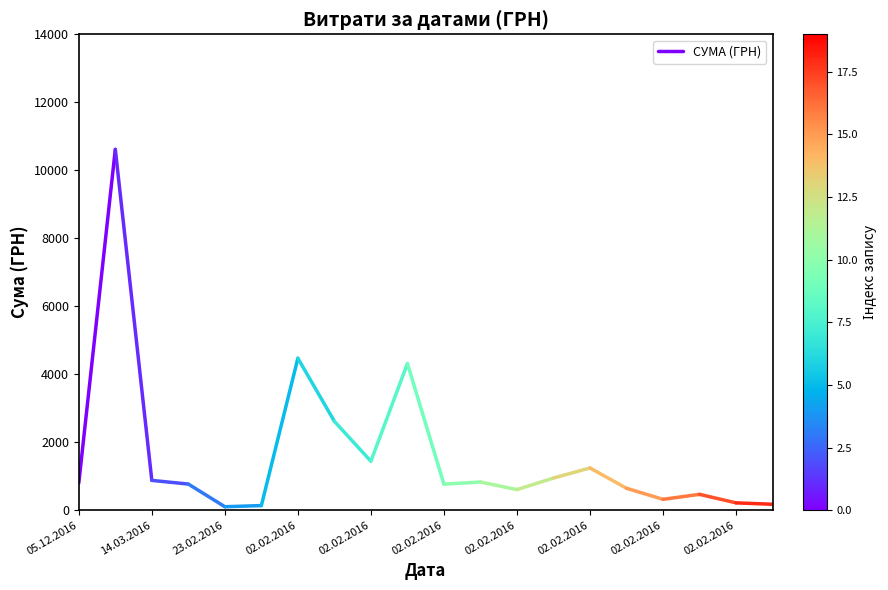

How many lines are shown in the chart?

1